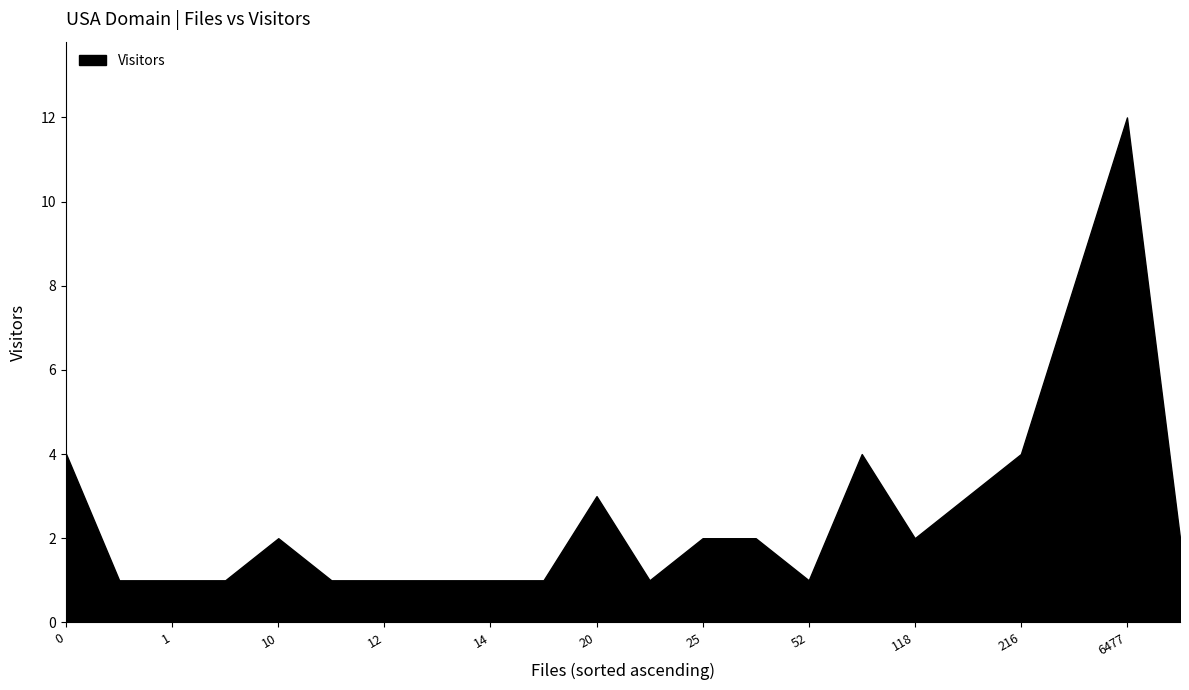

How many data points are less than 2?

10